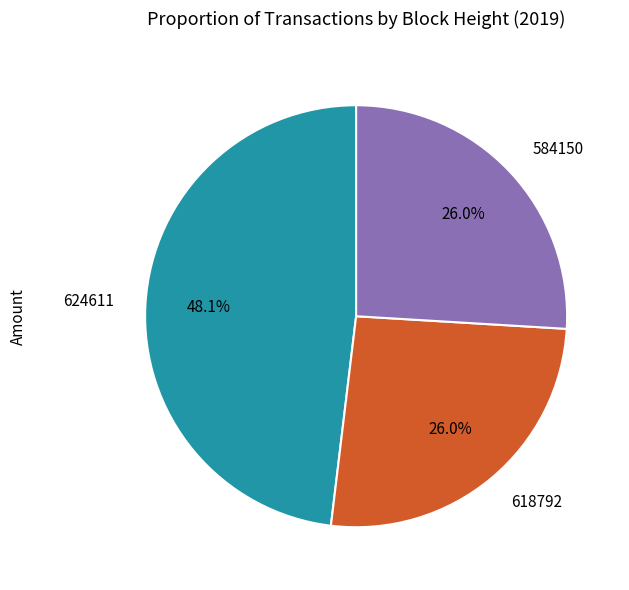

Does 584150 represent more than half of the total?

No